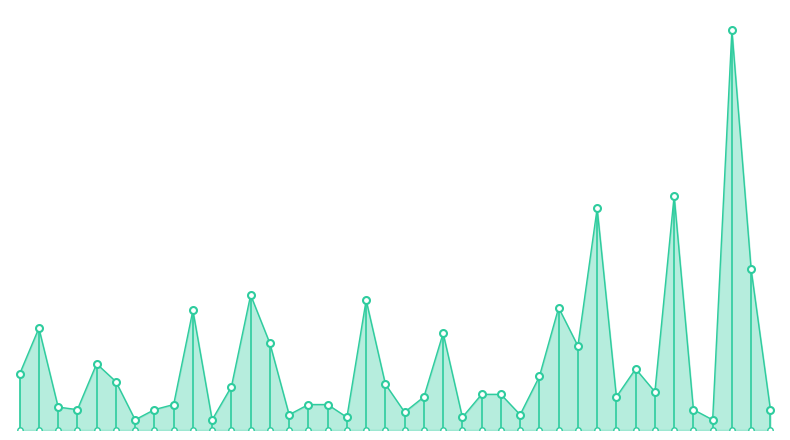

What is the change in value from 3 to 33?

+15